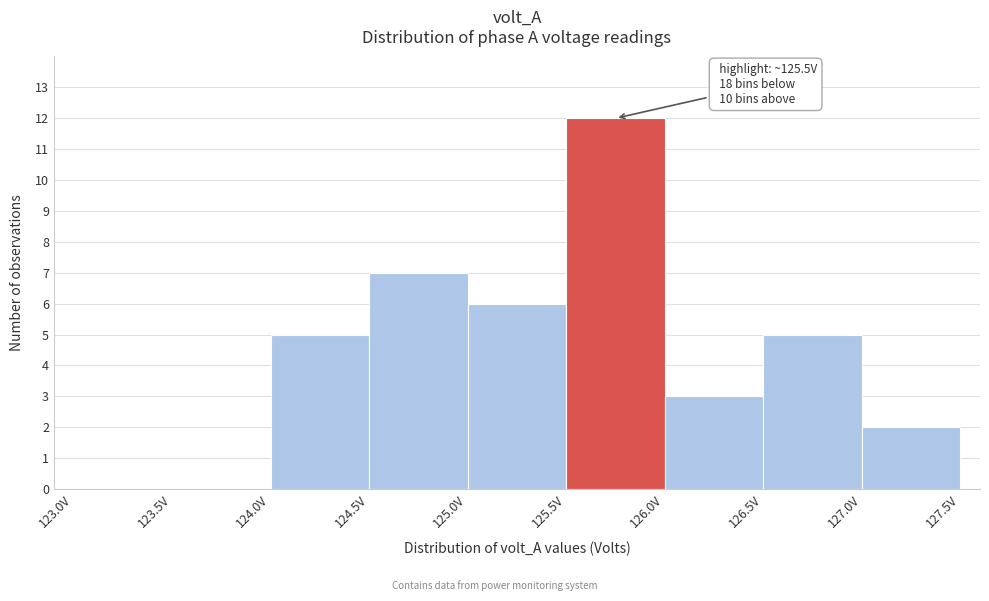

Over which range of the x-axis is the bar tallest?

125.5 to 126.0